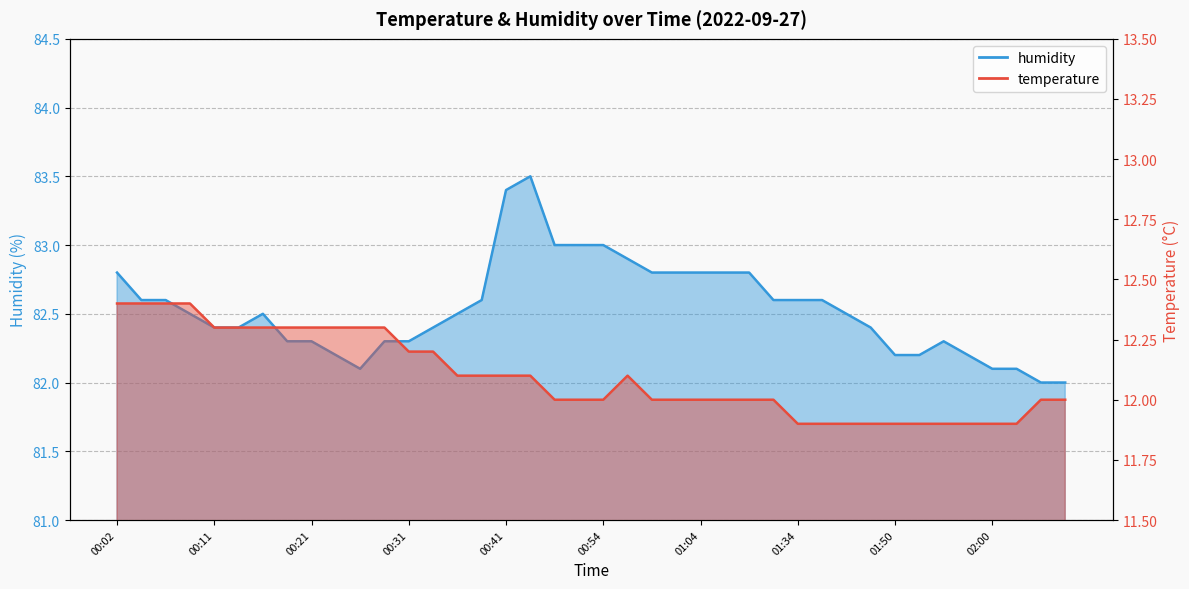

What position from the left is 01:23?

28